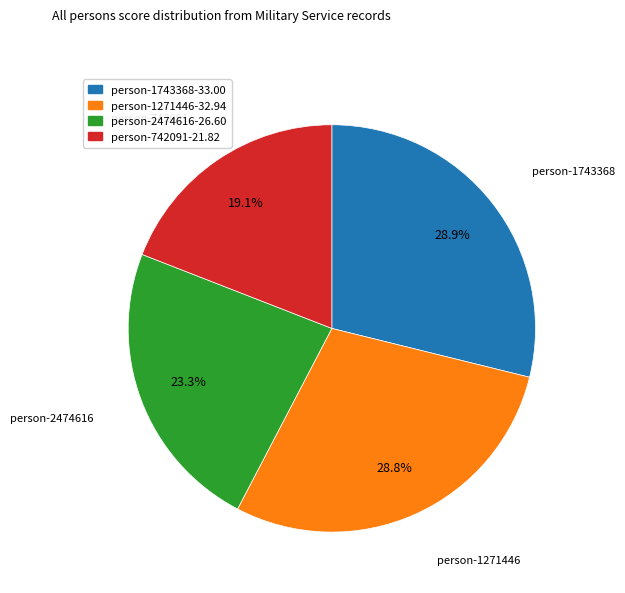

Is there a majority slice in this chart?

No